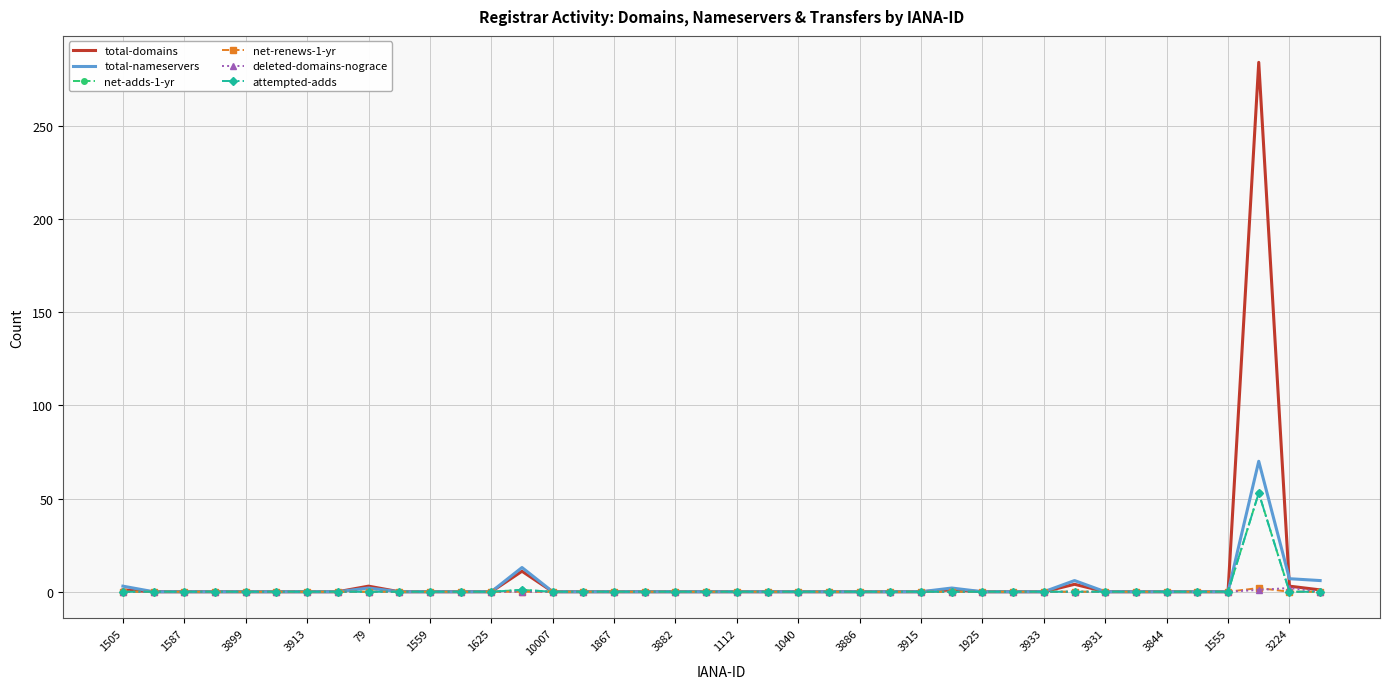

What is the sum of all attempted-adds values?

54